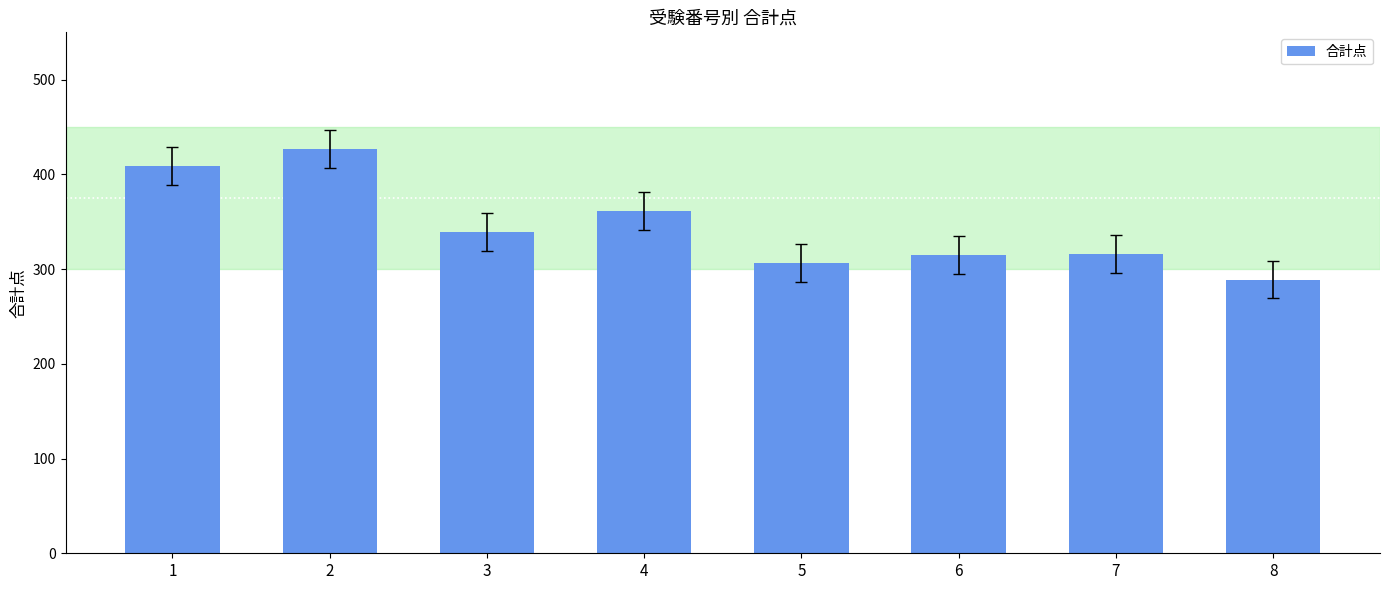

How many bars are there in total?

8